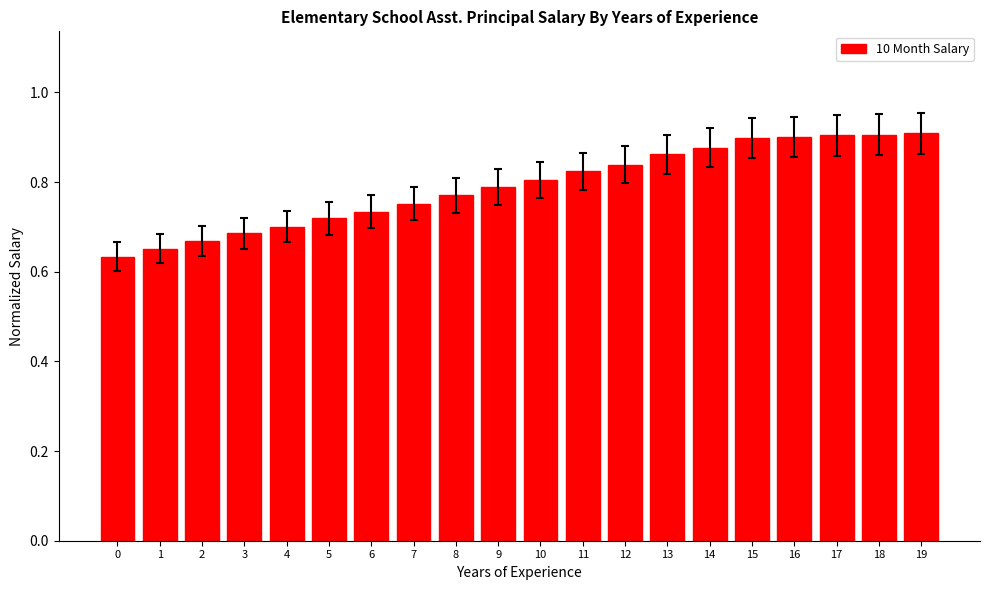

The chart shows a value of 1.1 at 13. True or false?

False